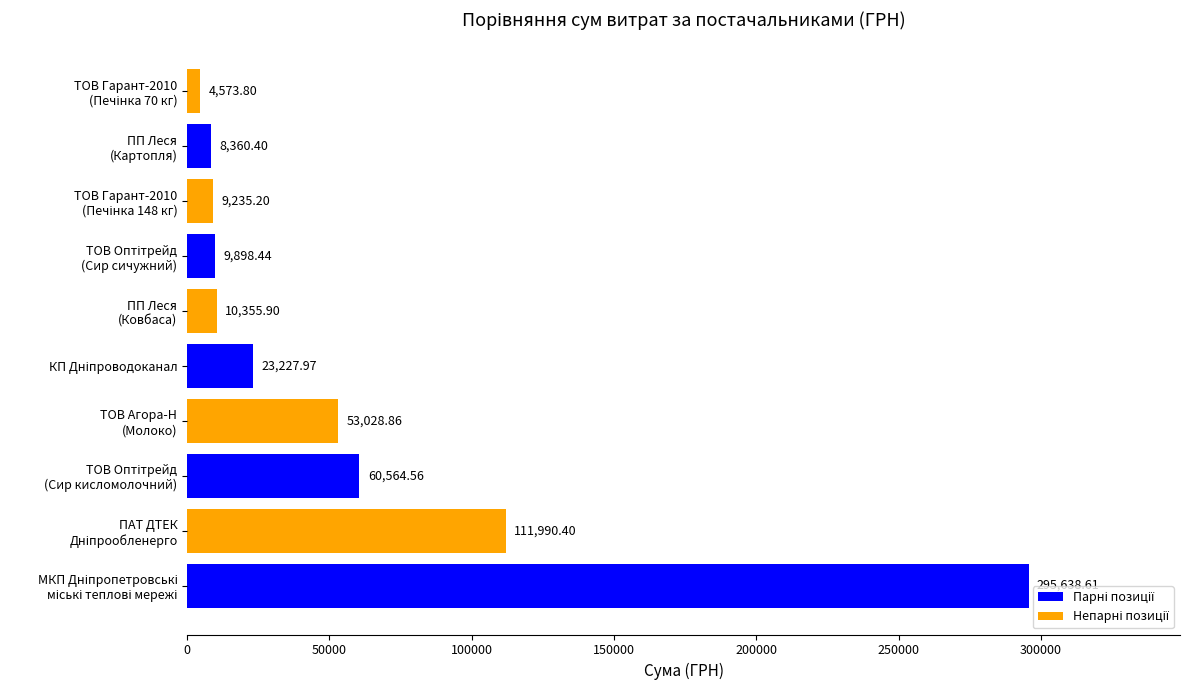

How many series are shown in this chart?

1